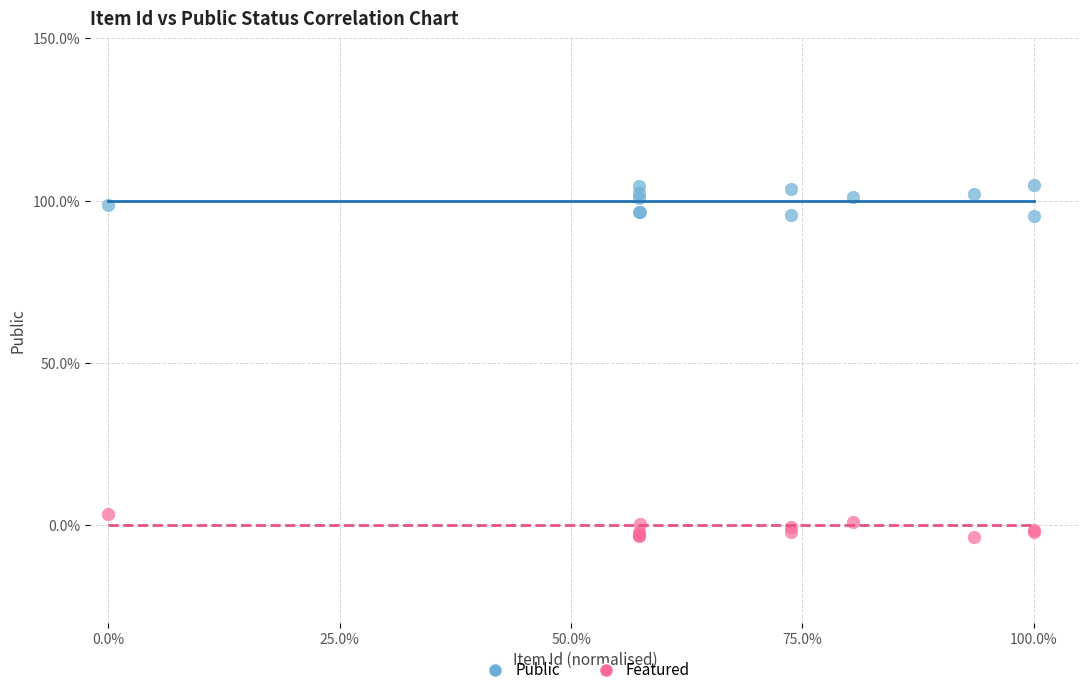

Which series contains the highest Y value?

Public